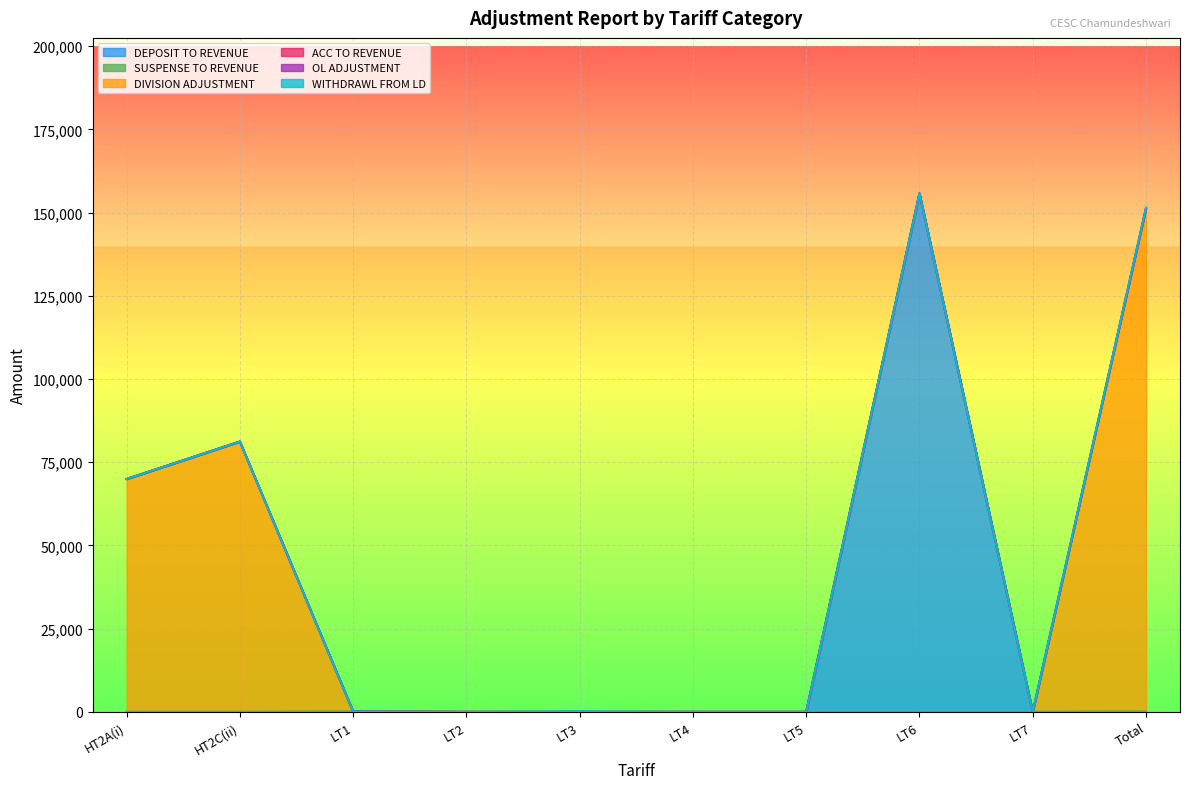

True or false: ACC TO REVENUE and SUSPENSE TO REVENUE cross at least once.

False